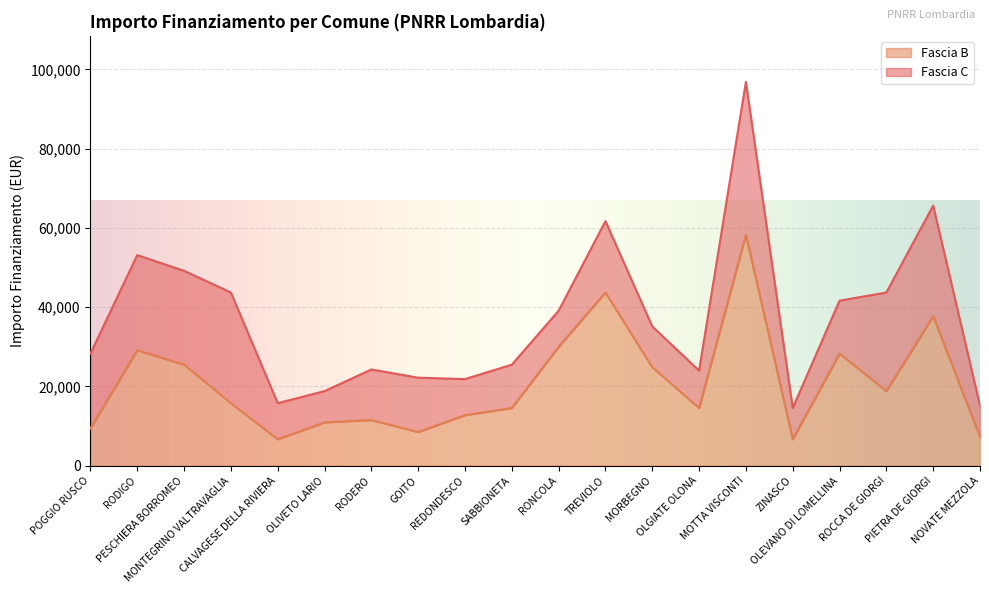

What position from the left is PIETRA DE GIORGI?

19